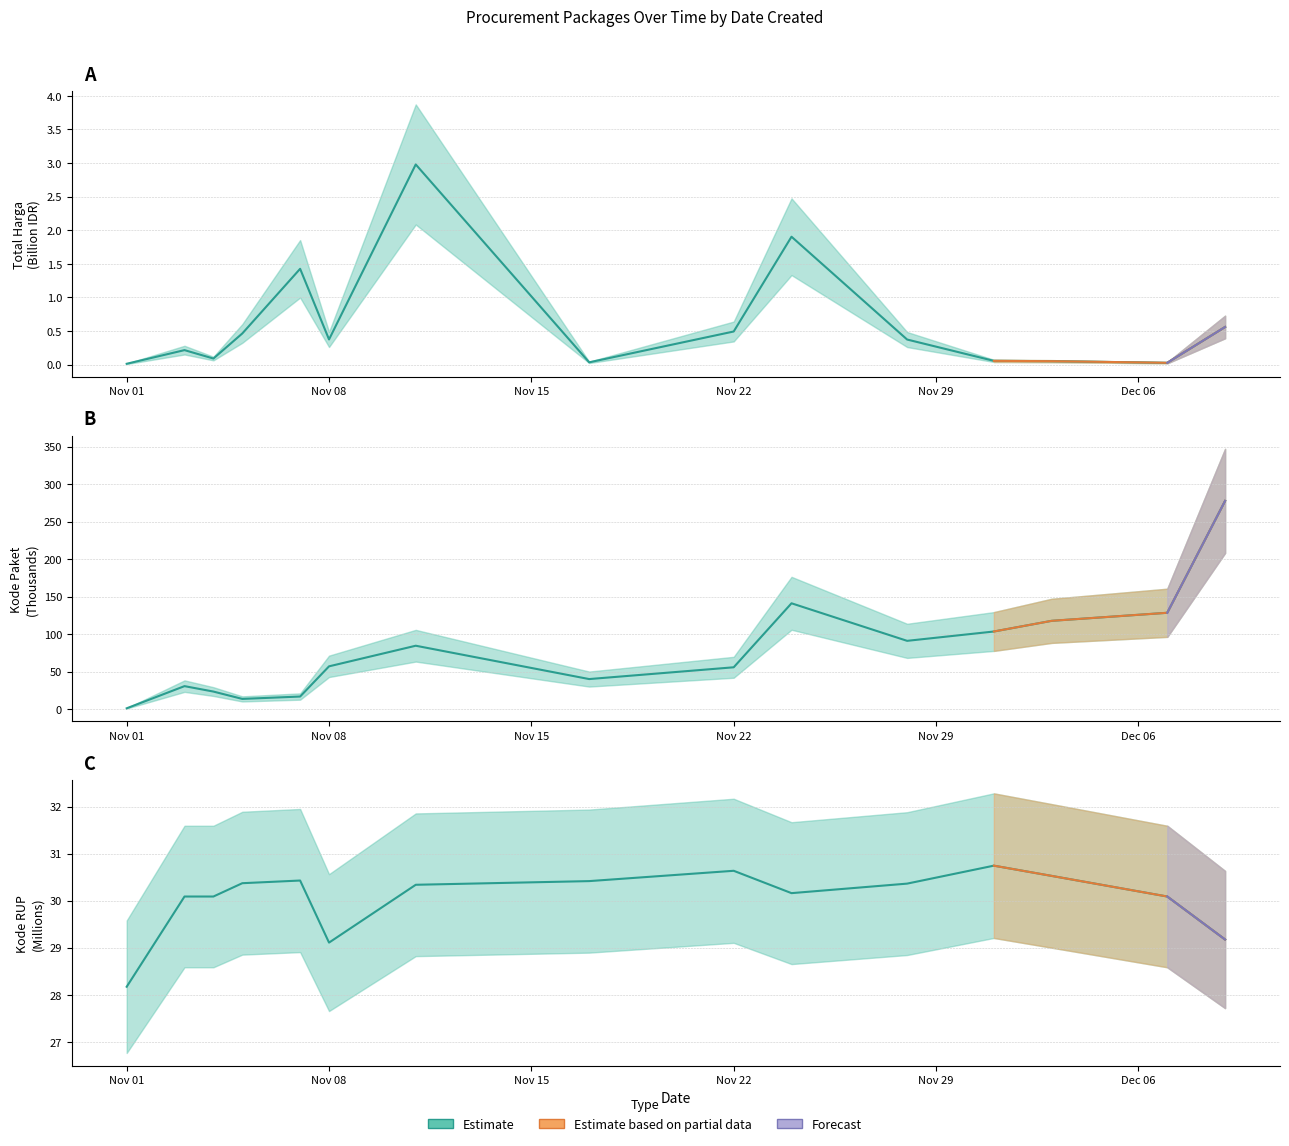

After their last crossing, which series has the higher values: Kode RUP (central) or Kode Paket (central)?

Kode Paket (central)